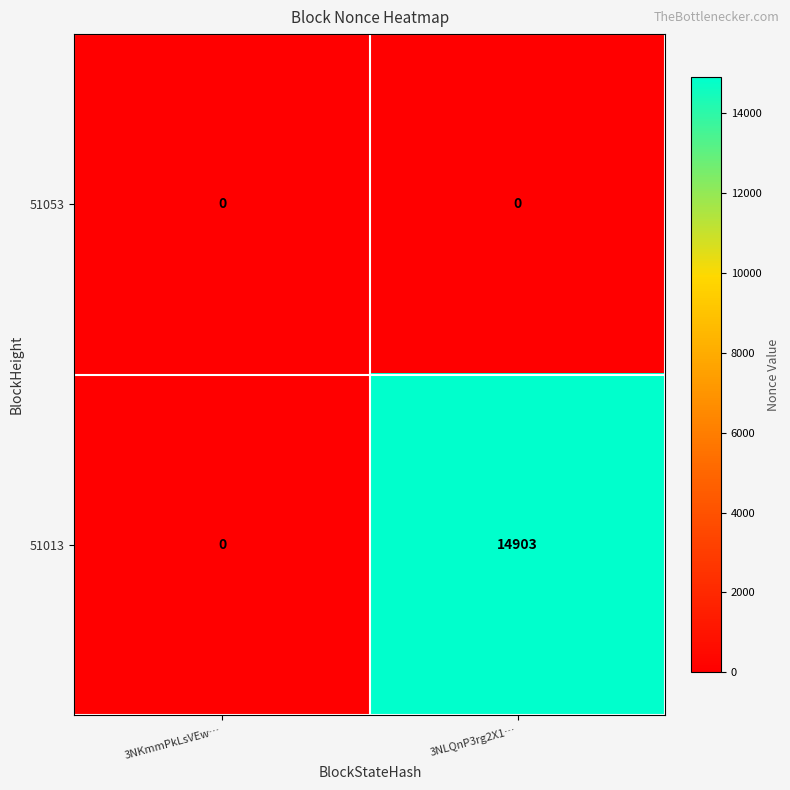

Reading left to right, list all the values displayed in this chart.

51053: 3NKmmPkLsVEw…=0	3NLQnP3rg2X1…=0
51013: 3NKmmPkLsVEw…=0	3NLQnP3rg2X1…=14903